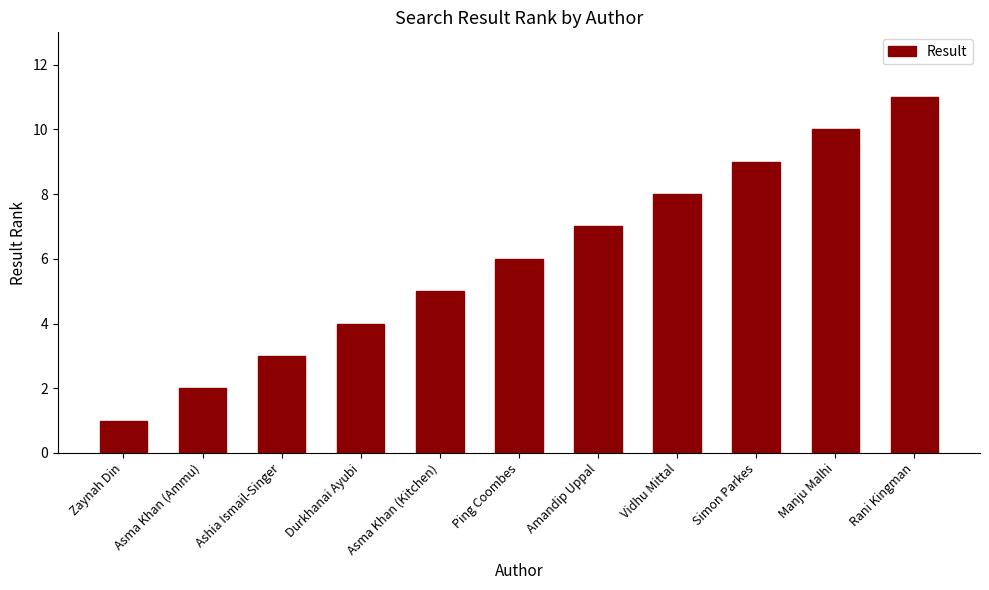

Between Ping Coombes and Durkhanai Ayubi, which is larger?

Ping Coombes